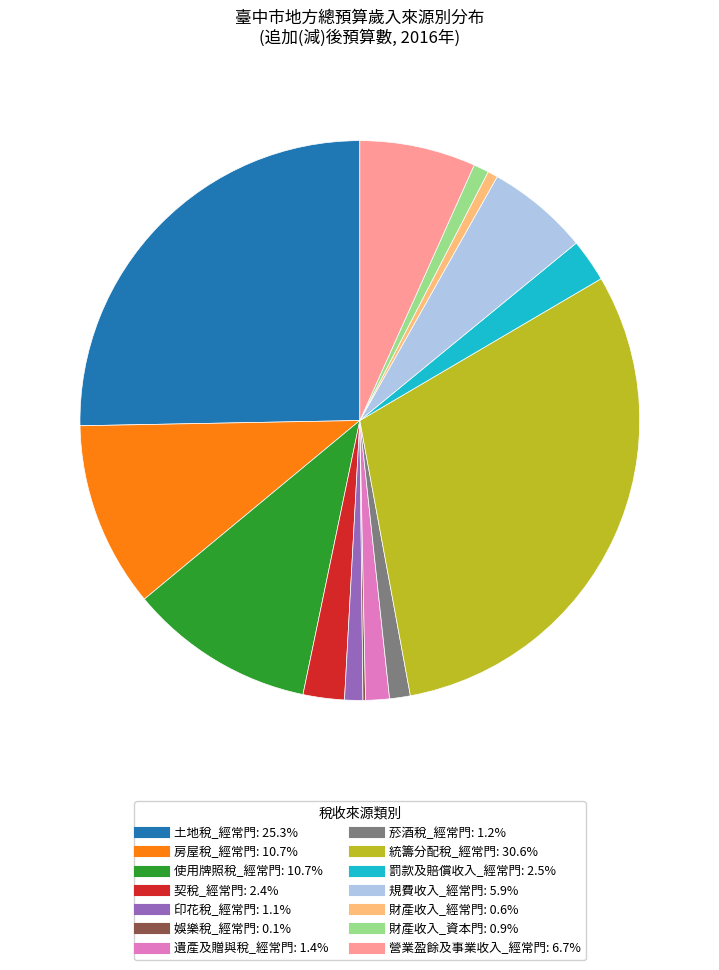

What is the ratio of the value at 土地稅_經常門 to the value at 印花稅_經常門?

24.0